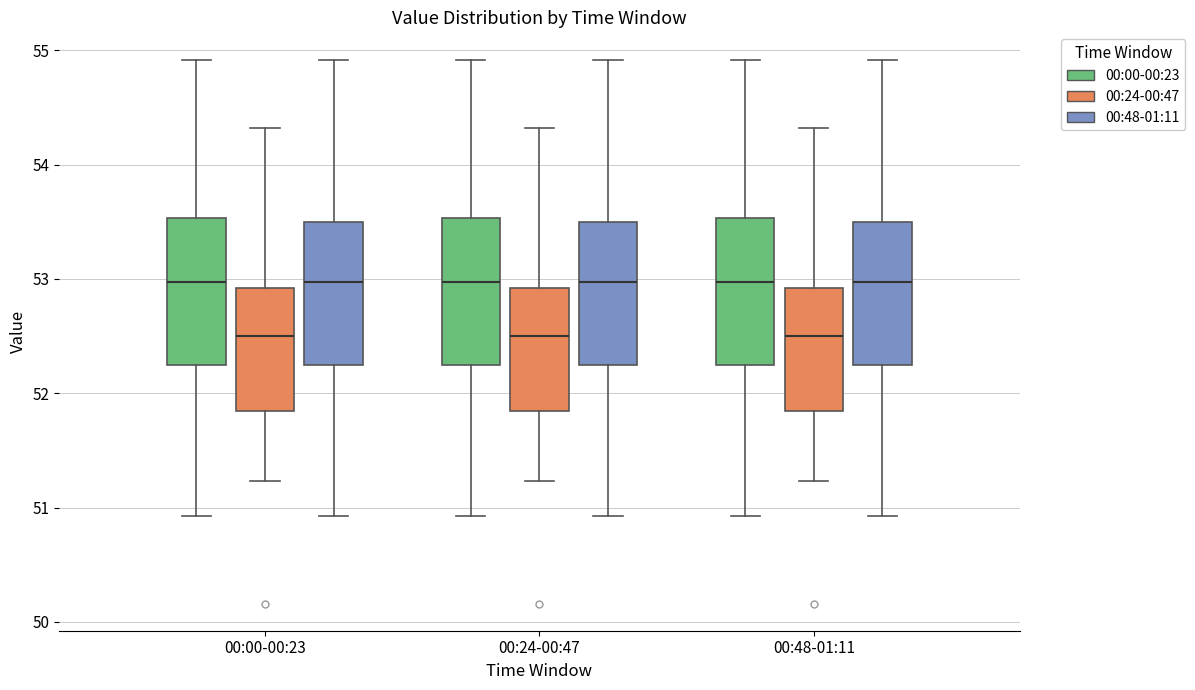

Reading left to right, read every box against the y-axis: the position of its median line, the range the box covers, and the ends of its whiskers. The values are not printed on the chart, so give them approximately, as read against the axis.

00:00-00:23 (00:00-00:23): median 53.0, box 52.2 to 53.5, whiskers 50.9 to 54.9
00:00-00:23 (00:24-00:47): median 52.5, box 51.8 to 52.9, whiskers 51.2 to 54.3
00:00-00:23 (00:48-01:11): median 53.0, box 52.2 to 53.5, whiskers 50.9 to 54.9
00:24-00:47 (00:00-00:23): median 53.0, box 52.2 to 53.5, whiskers 50.9 to 54.9
00:24-00:47 (00:24-00:47): median 52.5, box 51.8 to 52.9, whiskers 51.2 to 54.3
00:24-00:47 (00:48-01:11): median 53.0, box 52.2 to 53.5, whiskers 50.9 to 54.9
00:48-01:11 (00:00-00:23): median 53.0, box 52.2 to 53.5, whiskers 50.9 to 54.9
00:48-01:11 (00:24-00:47): median 52.5, box 51.8 to 52.9, whiskers 51.2 to 54.3
00:48-01:11 (00:48-01:11): median 53.0, box 52.2 to 53.5, whiskers 50.9 to 54.9